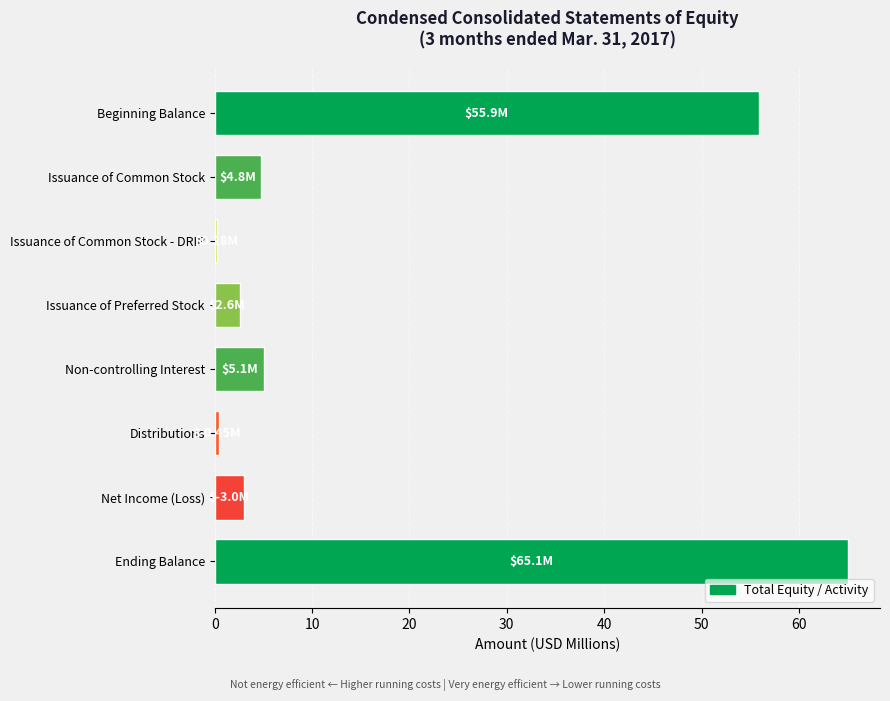

What is the difference between the maximum and minimum values?

64.8